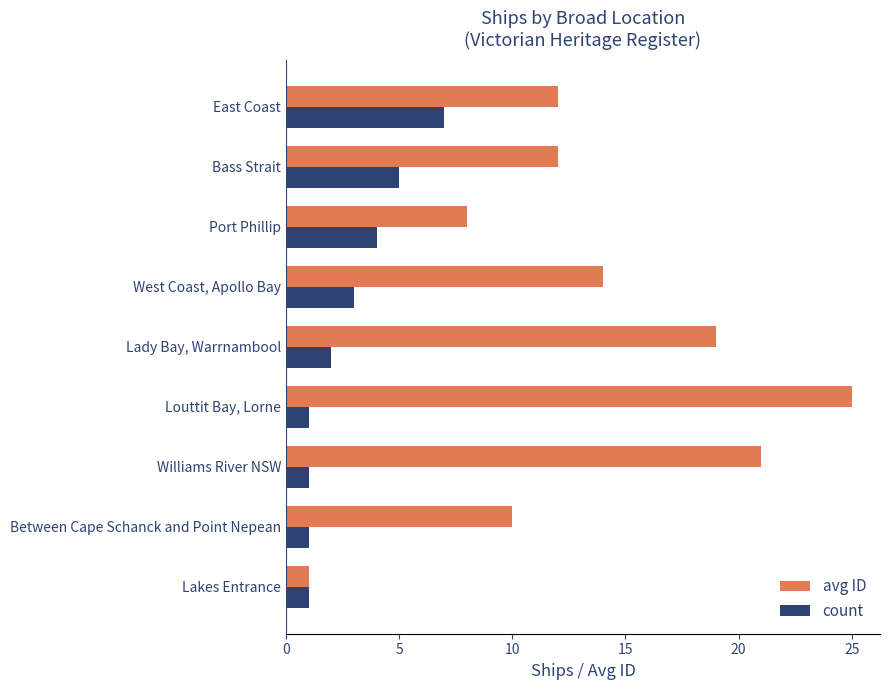

At Between Cape Schanck and Point Nepean, list the series in order from largest to smallest.

avg ID, count